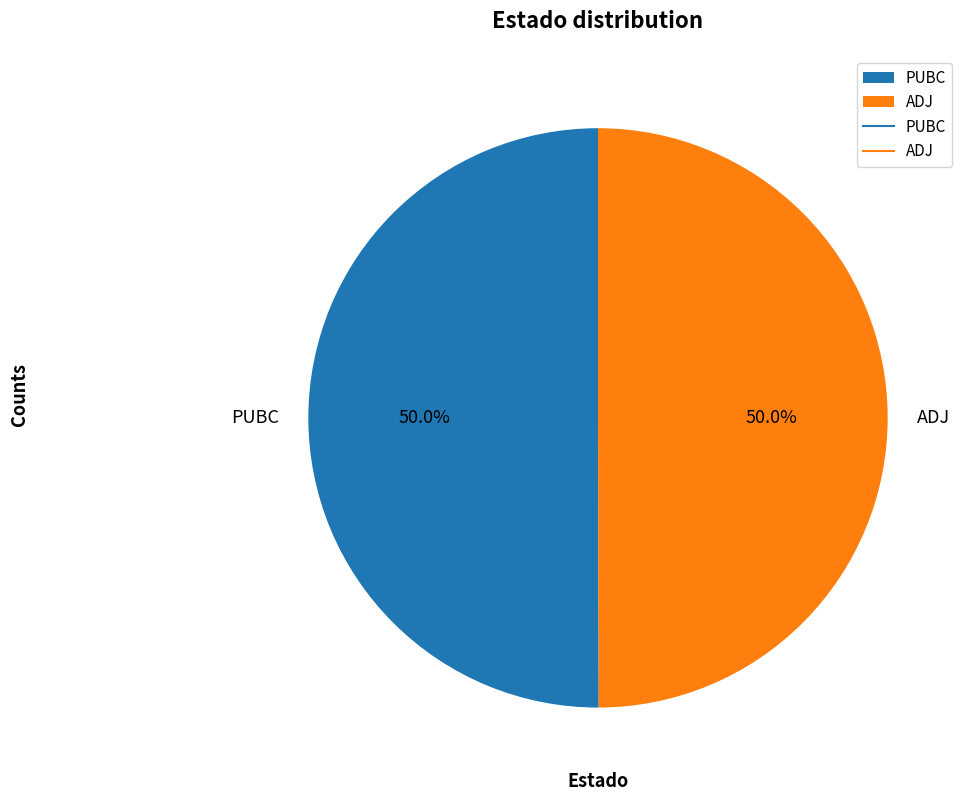

What percentage do ADJ and PUBC together represent?

100.0%